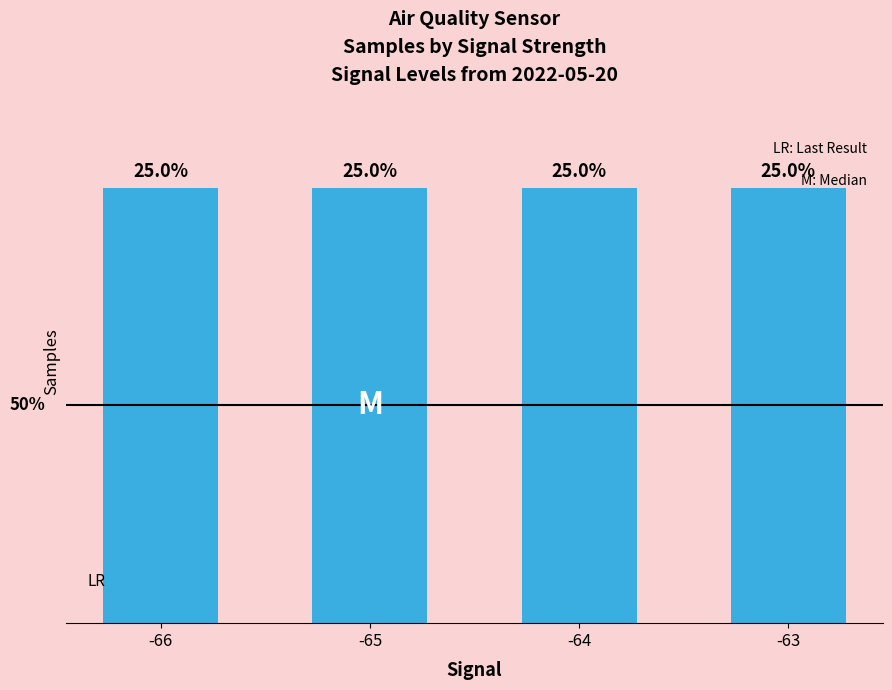

Are the bars horizontal?

No